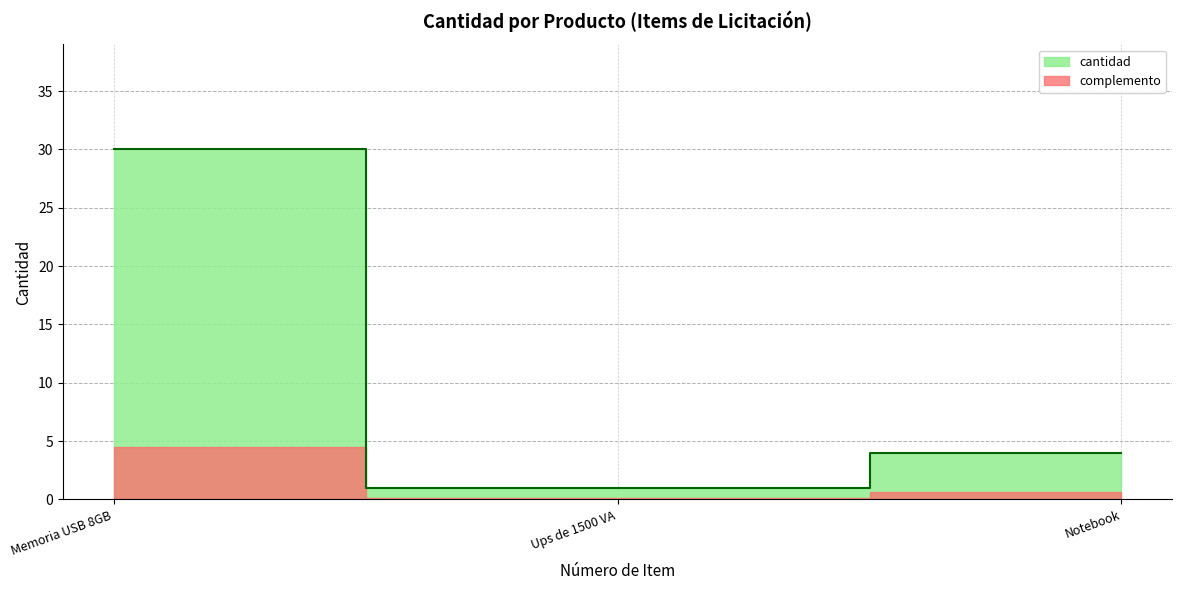

How many lines are shown in the chart?

1